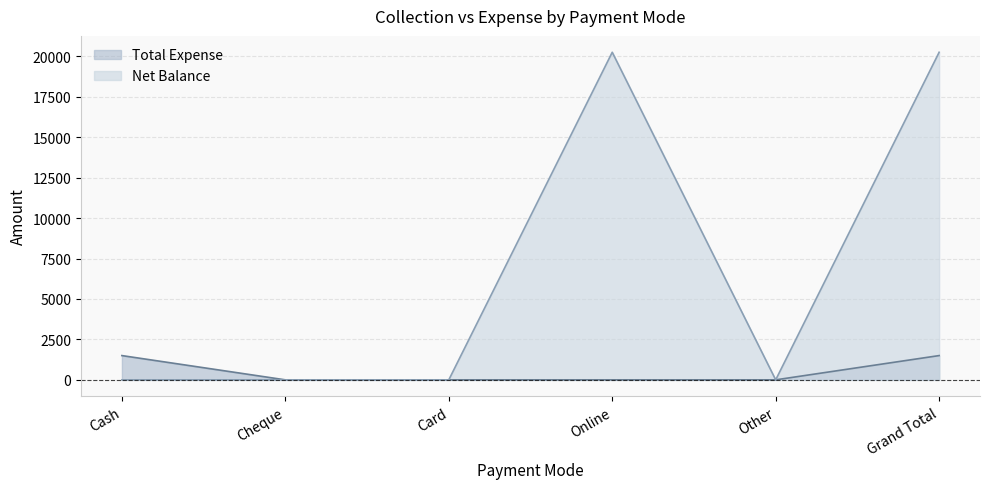

What is the average value of the Total Expense series?

500